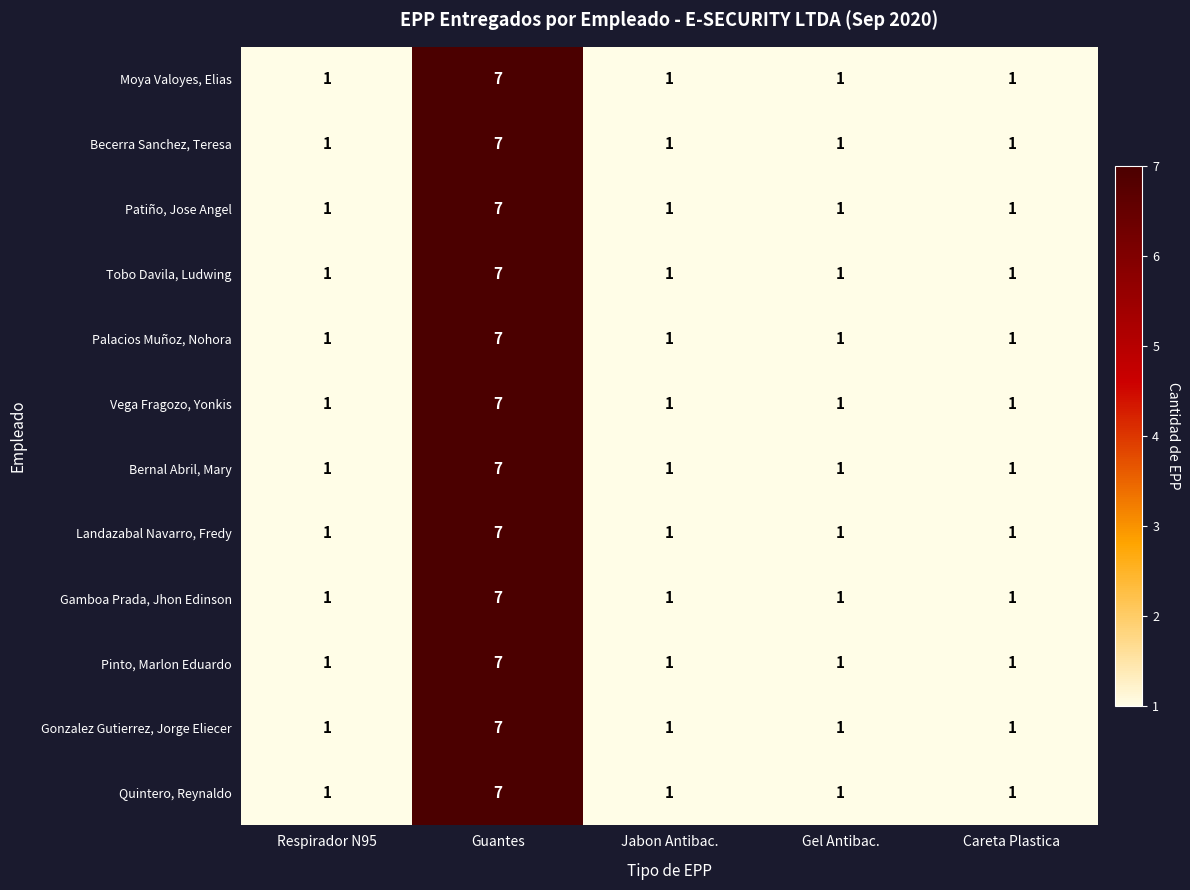

At which category is the sum across all series the highest?

Guantes